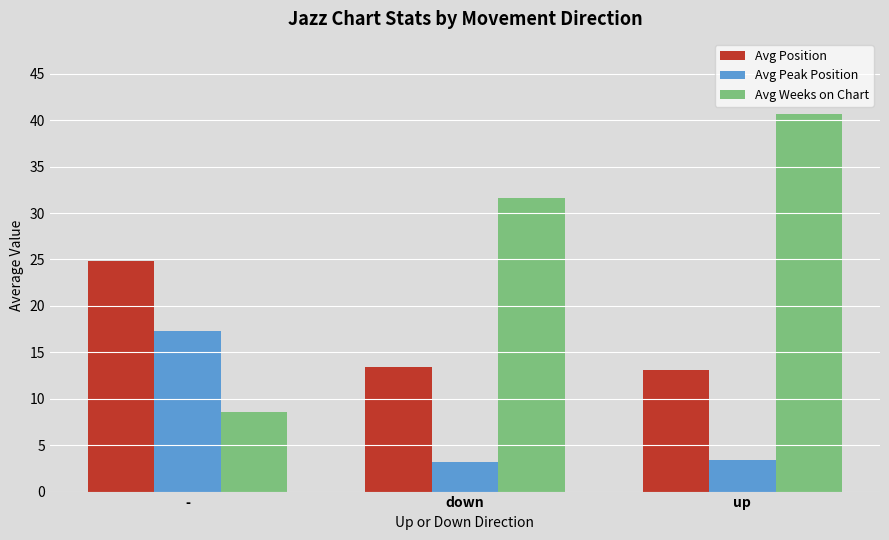

Which label corresponds to the largest value in the chart?

up